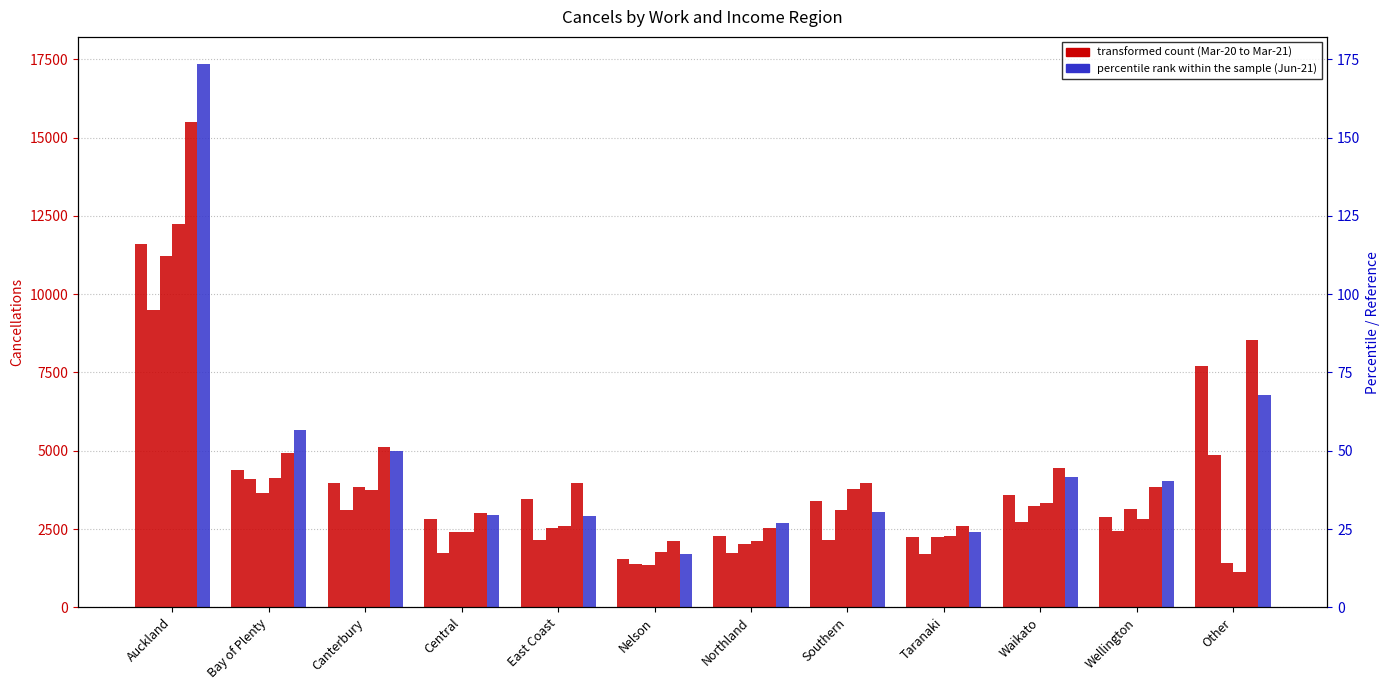

What is the label of the 1st bar from the right?

Other